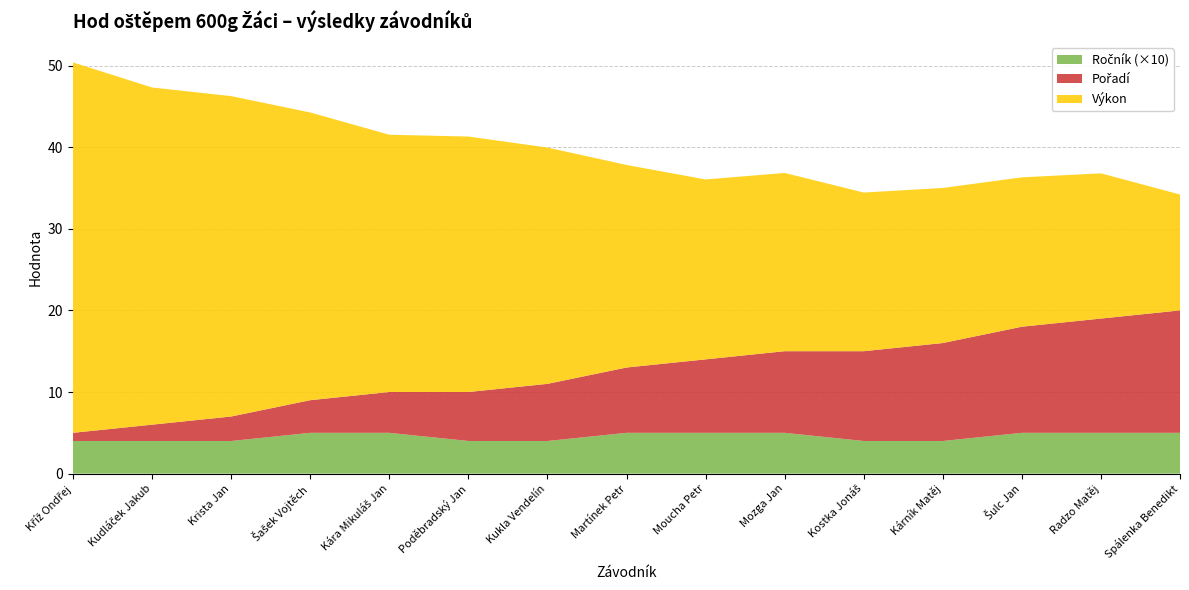

Reading left to right, what are all the values shown in this chart?

Výkon: Kříž Ondřej=45.4	Kudláček Jakub=41.3	Krista Jan=39.2	Šašek Vojtěch=35.2	Kára Mikuláš Jan=31.5	Poděbradský Jan=31.3	Kukla Vendelín=28.9	Martínek Petr=24.8	Moucha Petr=22.0	Mozga Jan=21.8	Kostka Jonáš=19.4	Kárník Matěj=19.0	Šulc Jan=18.3	Radzo Matěj=17.8	Spálenka Benedikt=14.2
Pořadí: Kříž Ondřej=1.0	Kudláček Jakub=2.0	Krista Jan=3.0	Šašek Vojtěch=4.0	Kára Mikuláš Jan=5.0	Poděbradský Jan=6.0	Kukla Vendelín=7.0	Martínek Petr=8.0	Moucha Petr=9.0	Mozga Jan=10.0	Kostka Jonáš=11.0	Kárník Matěj=12.0	Šulc Jan=13.0	Radzo Matěj=14.0	Spálenka Benedikt=15.0
Ročník (×10): Kříž Ondřej=4.0	Kudláček Jakub=4.0	Krista Jan=4.0	Šašek Vojtěch=5.0	Kára Mikuláš Jan=5.0	Poděbradský Jan=4.0	Kukla Vendelín=4.0	Martínek Petr=5.0	Moucha Petr=5.0	Mozga Jan=5.0	Kostka Jonáš=4.0	Kárník Matěj=4.0	Šulc Jan=5.0	Radzo Matěj=5.0	Spálenka Benedikt=5.0